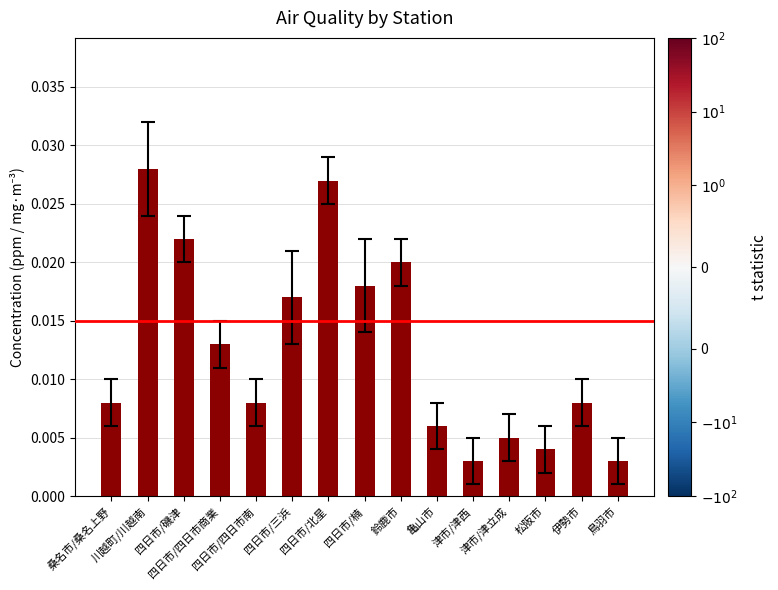

How many values are between 0 and 1?

15